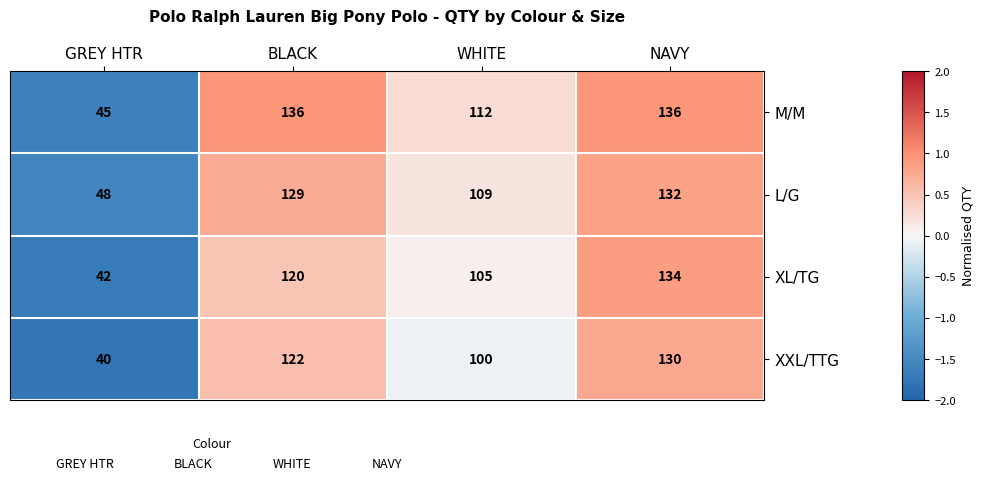

Reading right to left, extract all data points from this chart.

M/M: NAVY=136	WHITE=112	BLACK=136	GREY HTR=45
L/G: NAVY=132	WHITE=109	BLACK=129	GREY HTR=48
XL/TG: NAVY=134	WHITE=105	BLACK=120	GREY HTR=42
XXL/TTG: NAVY=130	WHITE=100	BLACK=122	GREY HTR=40